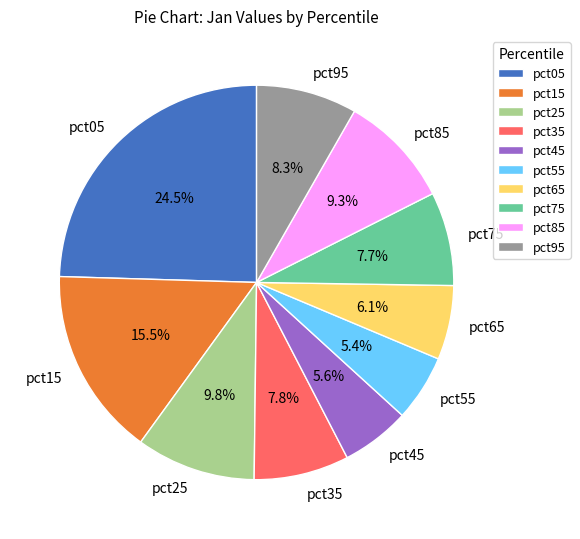

How many segments does this pie chart have?

10